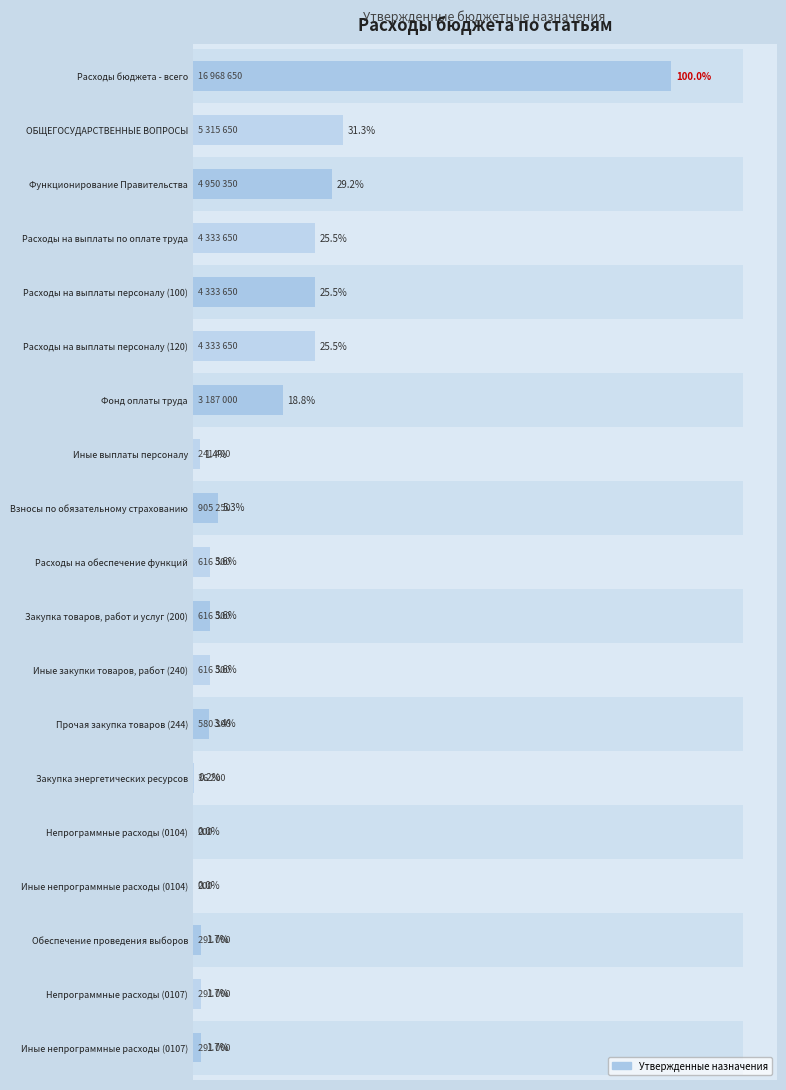

What is the difference between the maximum and minimum values?

16968450